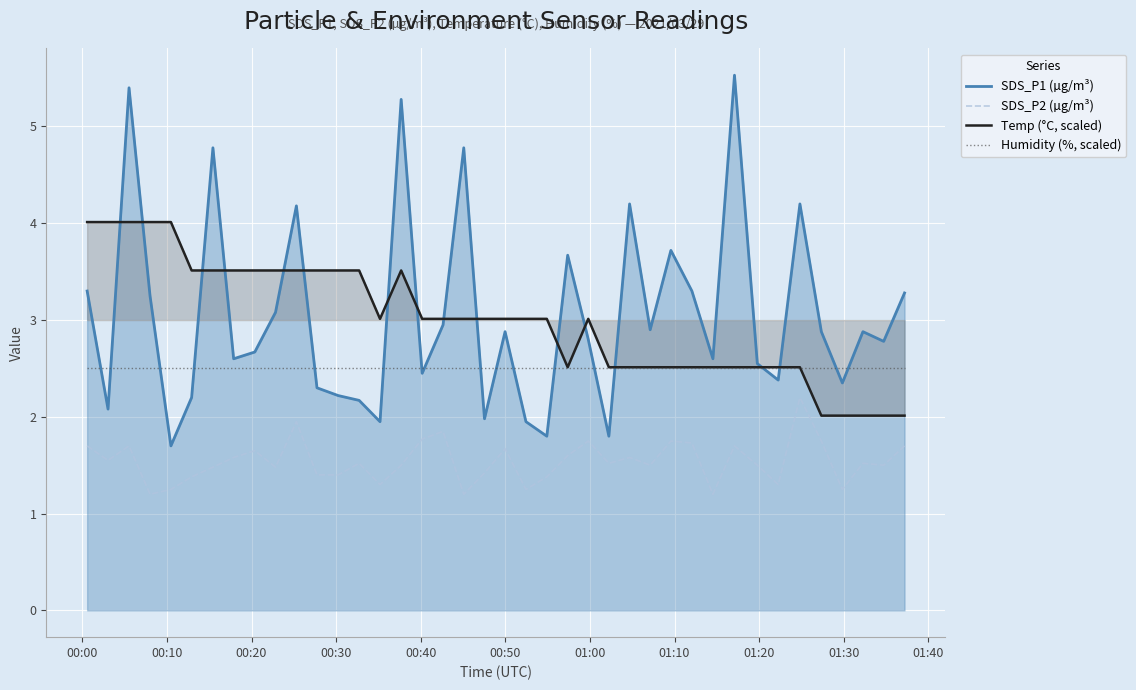

True or false: Temp (°C, scaled) and SDS_P2 (µg/m³) intersect in this chart.

False